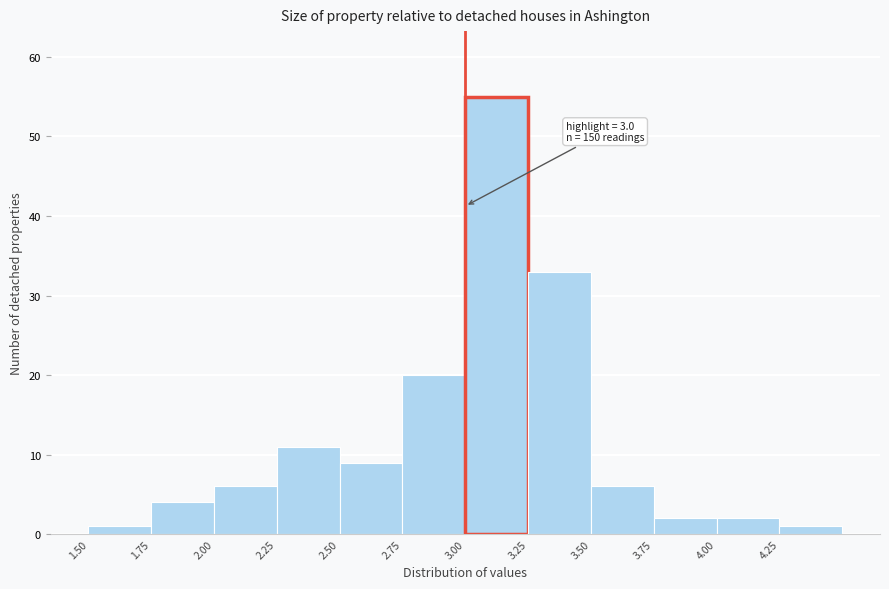

Which range on the x-axis has the tallest bar?

3.00 to 3.25